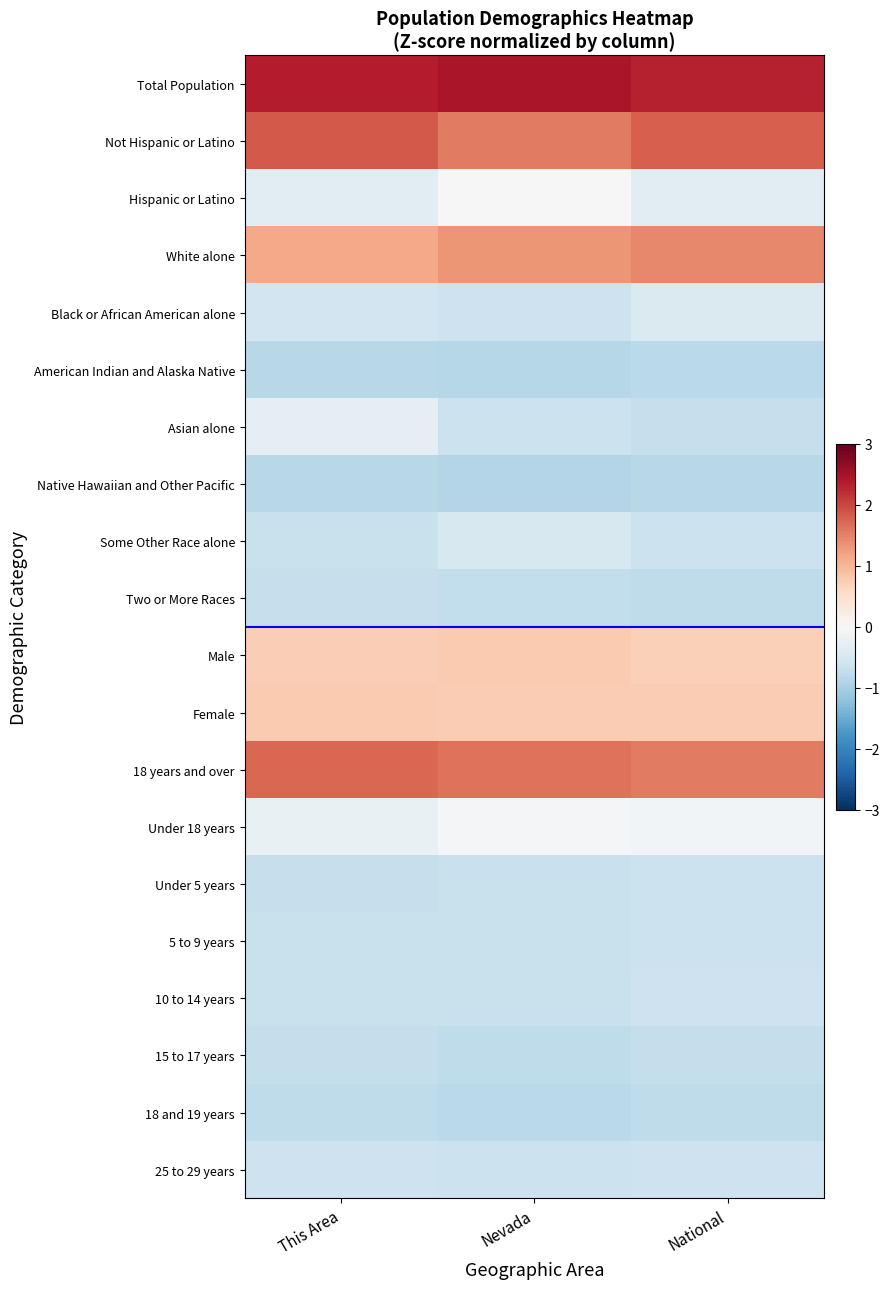

Between This Area and National, which series saw the biggest shift?

Asian alone